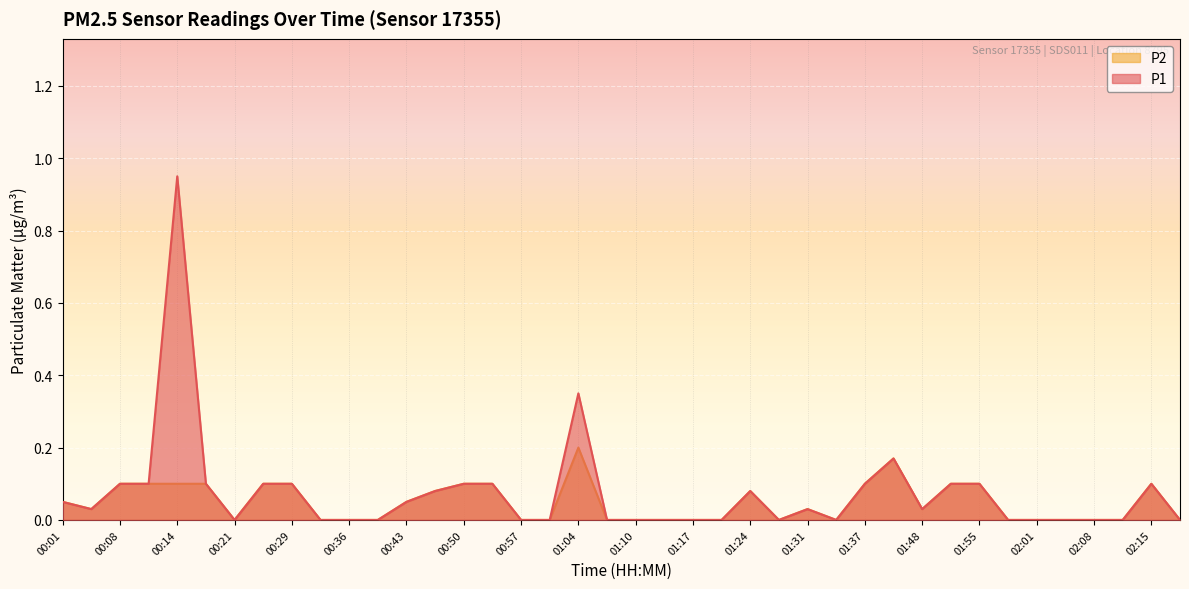

The value of P2 at 00:25 is 0.1. True or false?

True